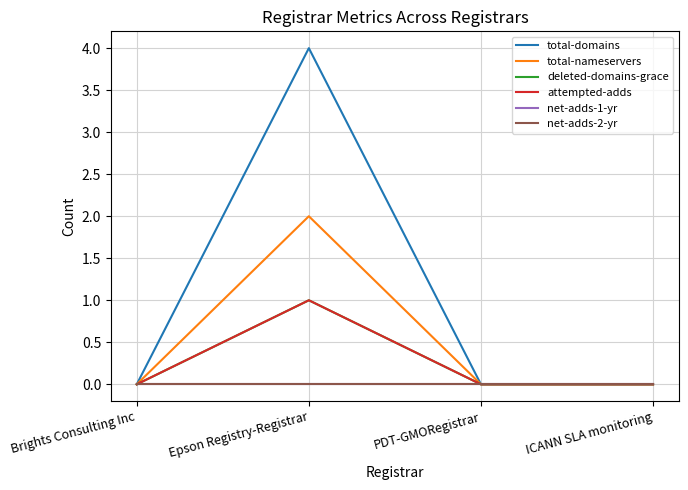

Reading right to left, transcribe all the data shown in this chart.

total-domains: 0	0	4	0
total-nameservers: 0	0	2	0
deleted-domains-grace: 0	0	1	0
attempted-adds: 0	0	1	0
net-adds-1-yr: 0	0	0	0
net-adds-2-yr: 0	0	0	0